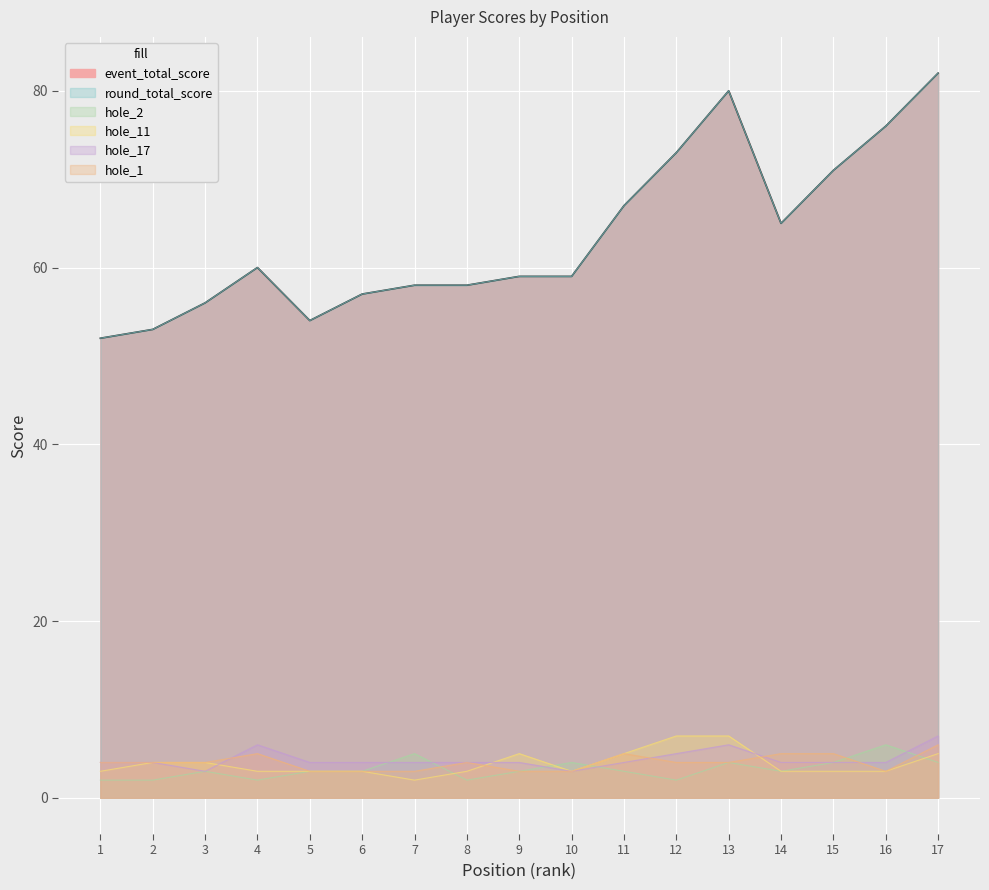

What are all the series names shown in the legend?

event_total_score, round_total_score, hole_2, hole_11, hole_17, hole_1